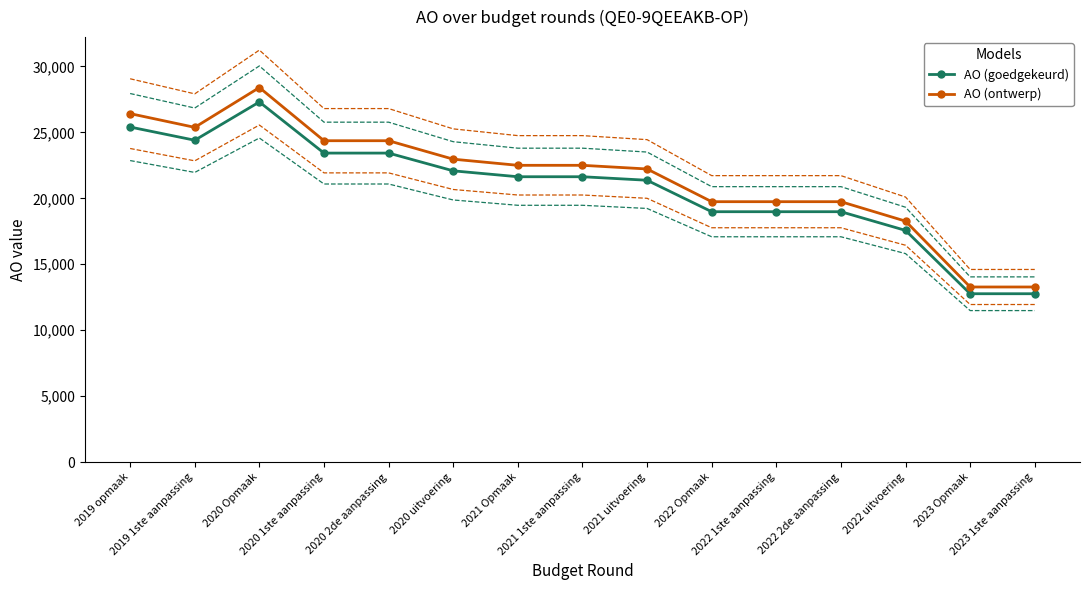

Is it true that AO (goedgekeurd) equals 21368.0 at 2021 uitvoering?

True